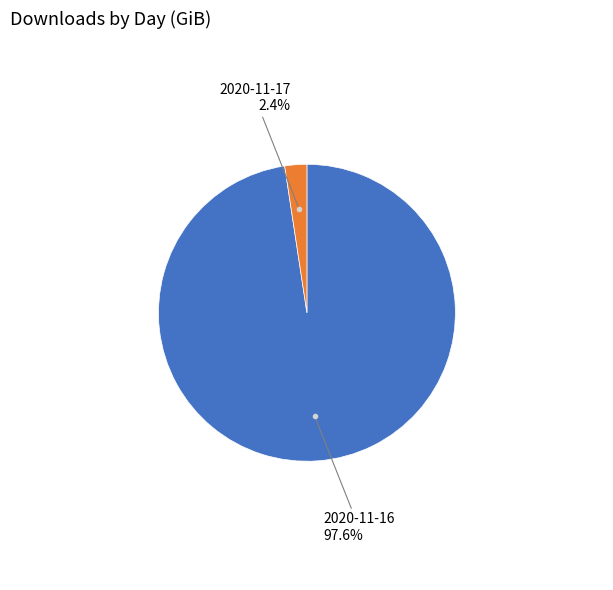

Is there any slice that represents more than half of the pie?

Yes